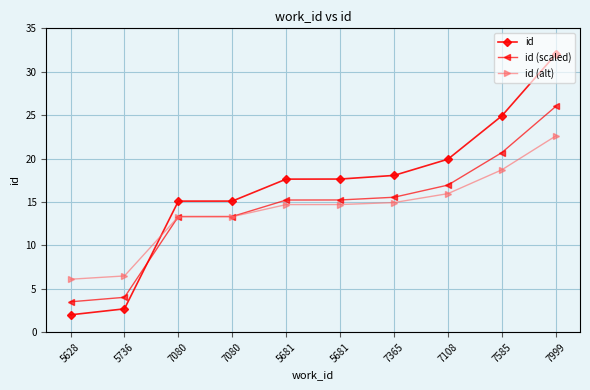

Where is id (scaled) nearest to the value 14?

7080